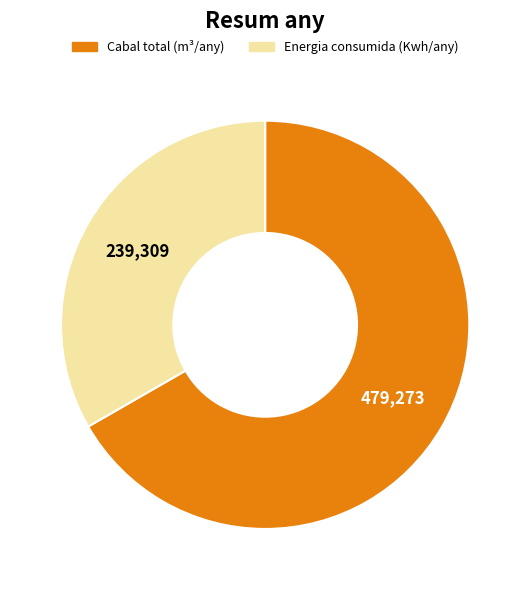

Does any single category account for the majority?

Yes